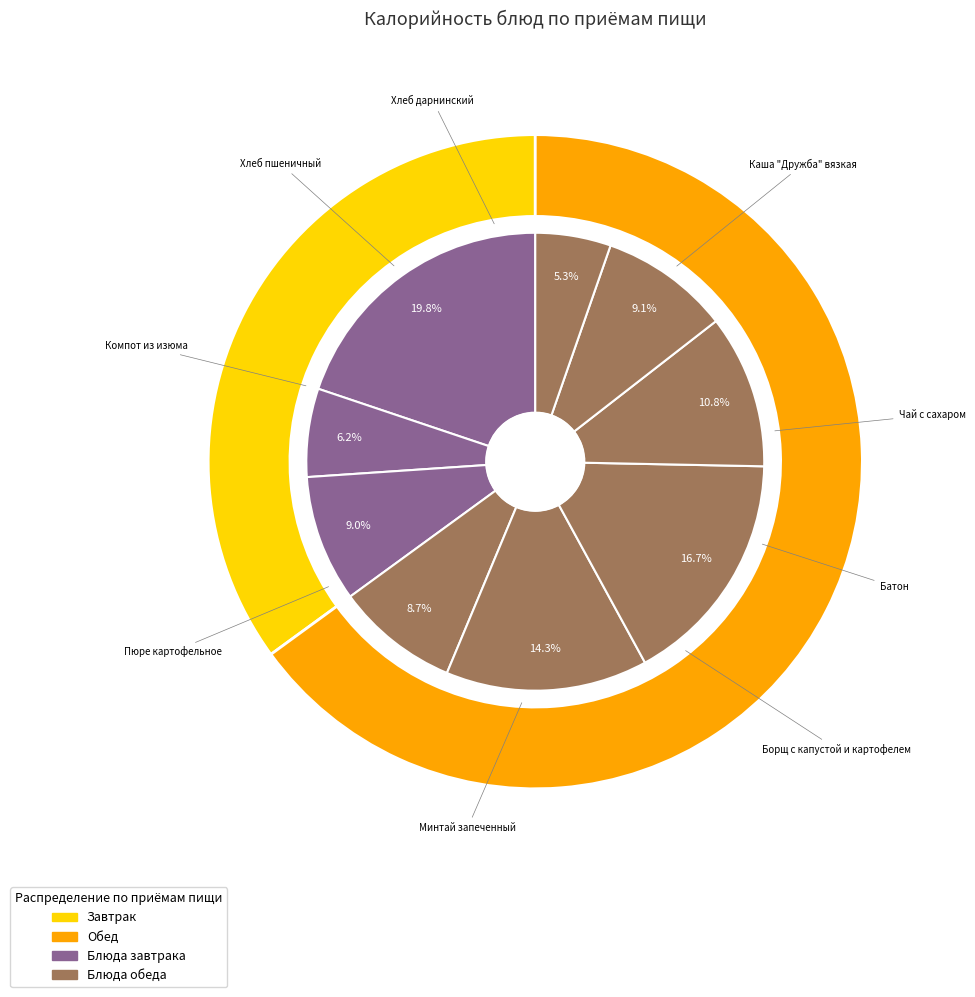

How many segments does this pie chart have?

9